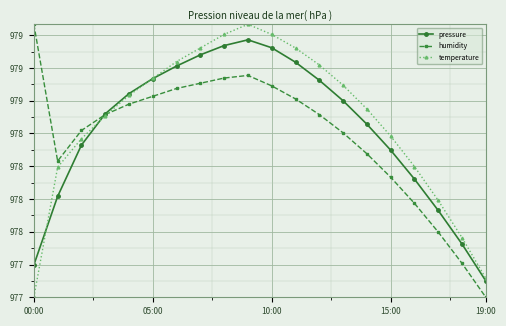

What are all the series names shown in the legend?

pressure, humidity, temperature